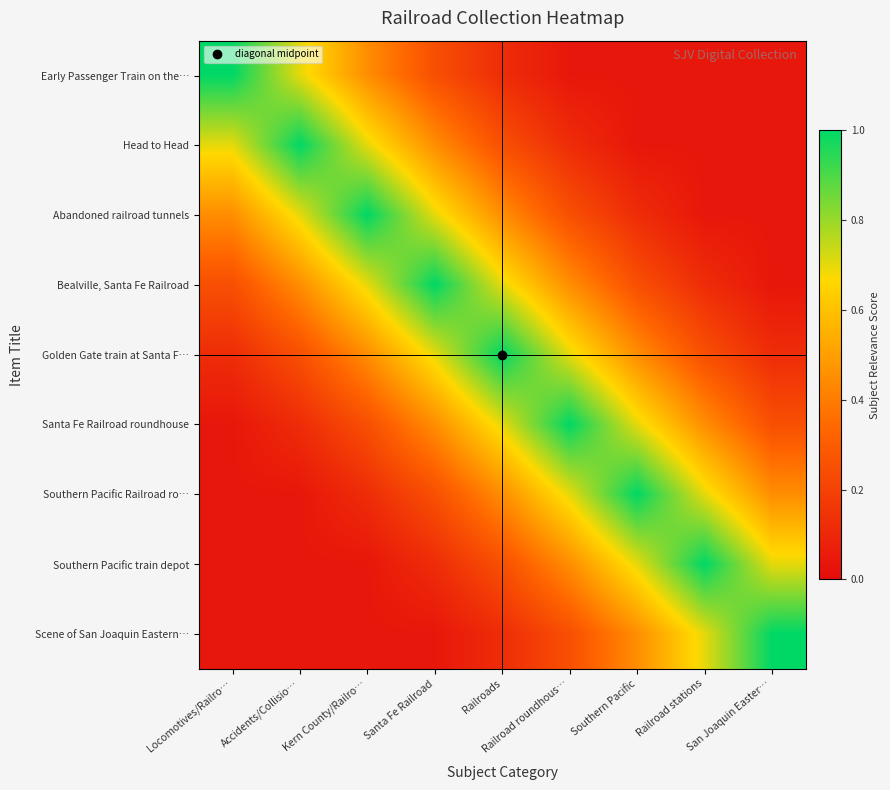

At which category is the sum across all series the highest?

Railroads